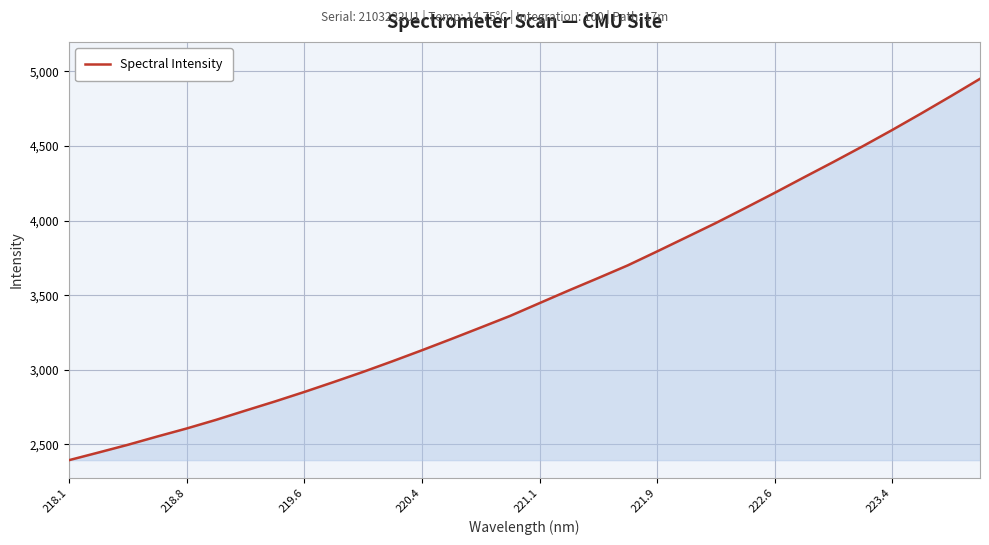

What is the maximum value shown in the chart?

4950.8